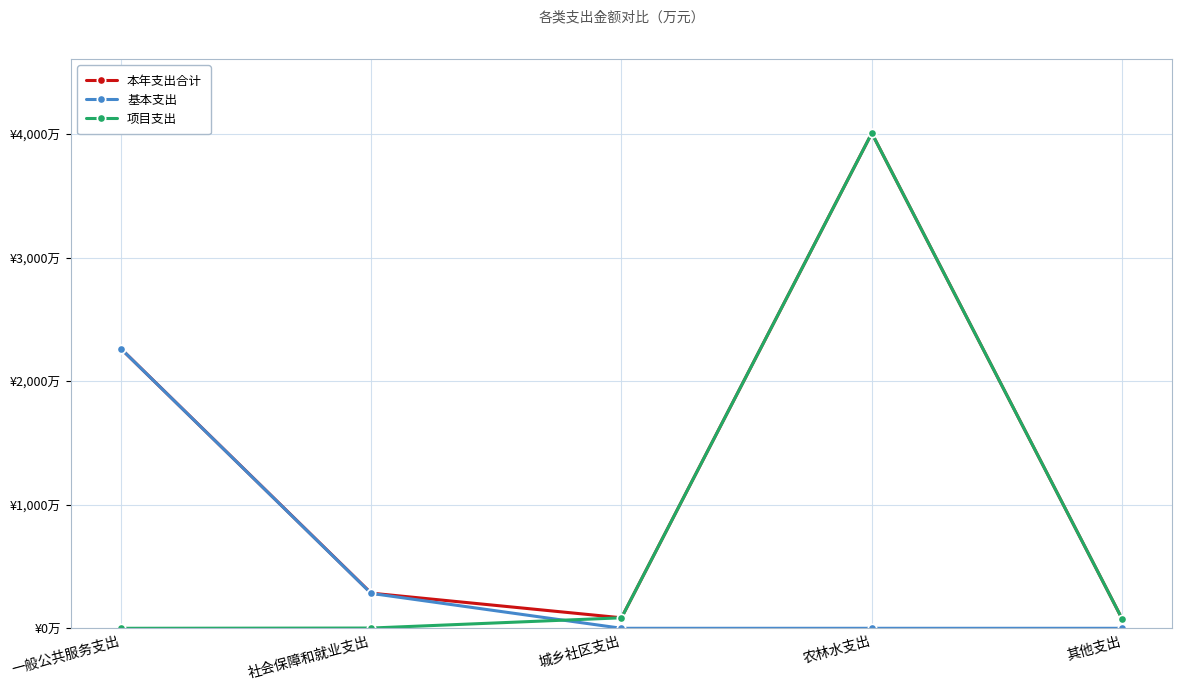

True or false: 本年支出合计 and 项目支出 cross at least once.

False